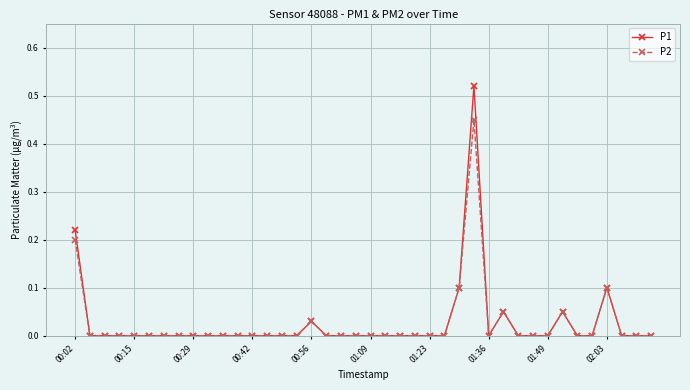

True or false: P1 has more than 1 points higher than both neighbors.

True